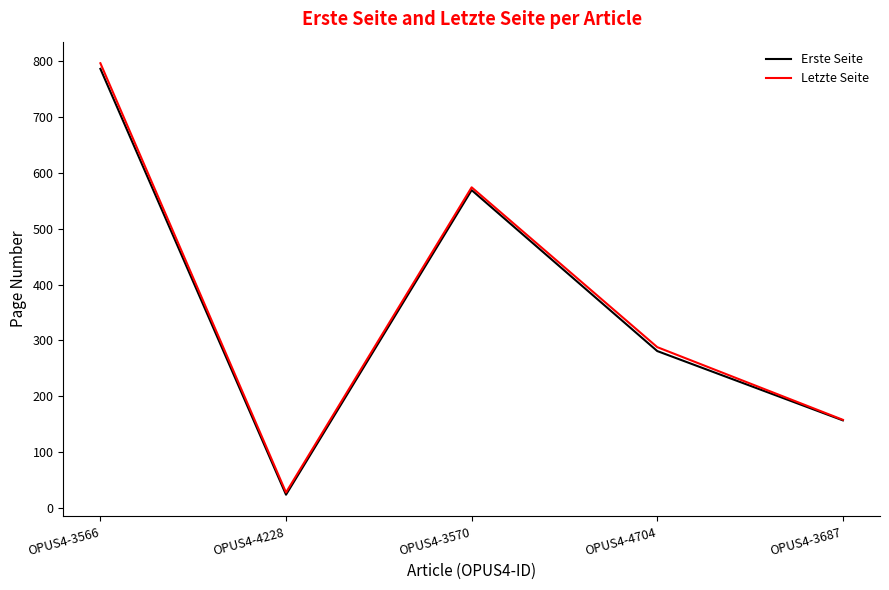

Rank the categories by Erste Seite value from lowest to highest.

OPUS4-4228, OPUS4-3687, OPUS4-4704, OPUS4-3570, OPUS4-3566